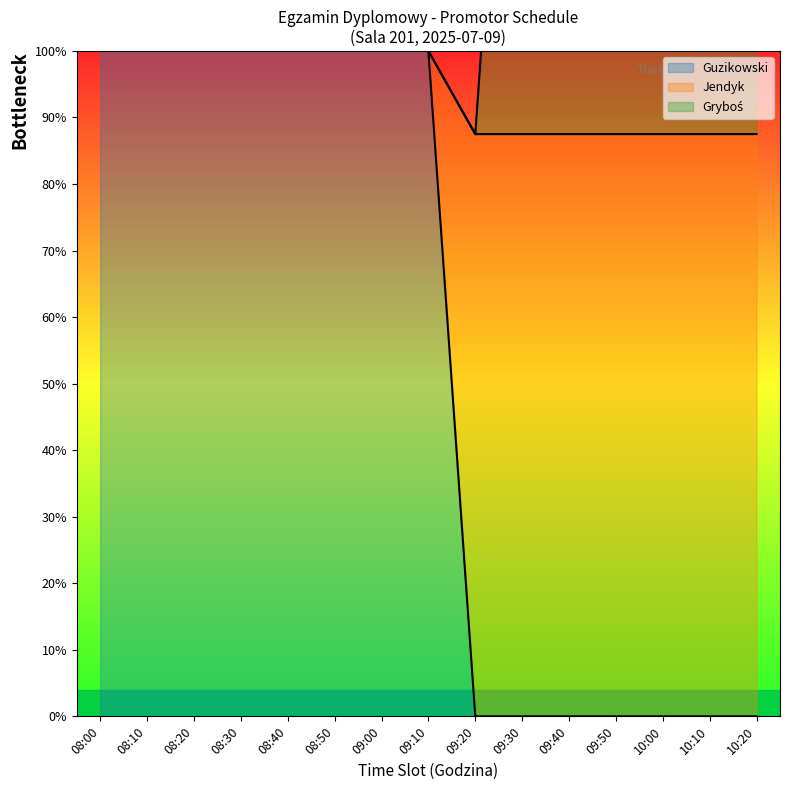

What is the average value of the Jendyk series?

94.2